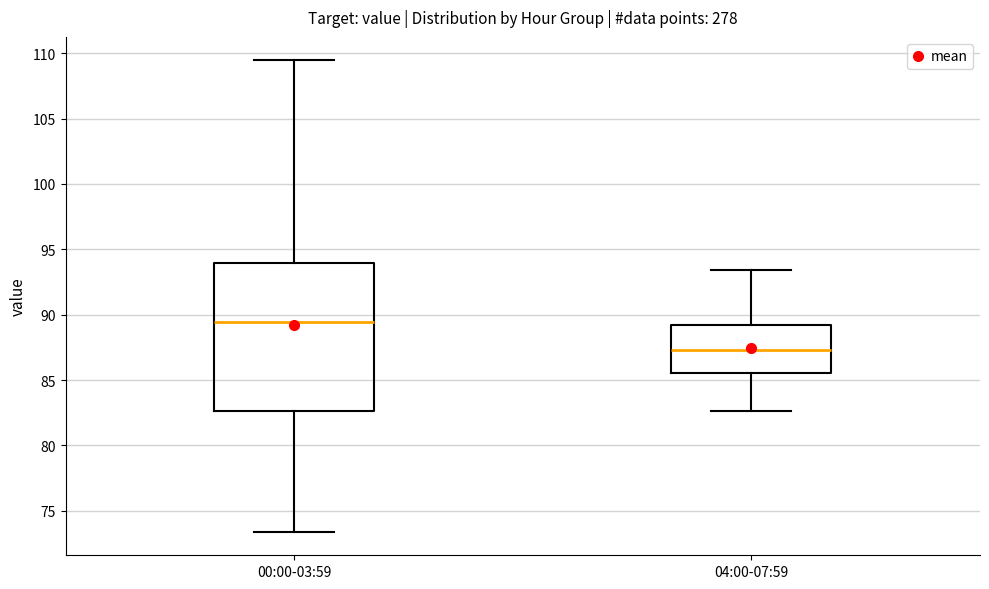

Reading left to right, read every box against the y-axis: the position of its median line, the range the box covers, and the ends of its whiskers. The values are not printed on the chart, so give them approximately, as read against the axis.

00:00-03:59: median 89.5, box 82.5 to 94.0, whiskers 73.5 to 109.5
04:00-07:59: median 87.5, box 85.5 to 89.5, whiskers 82.5 to 93.5